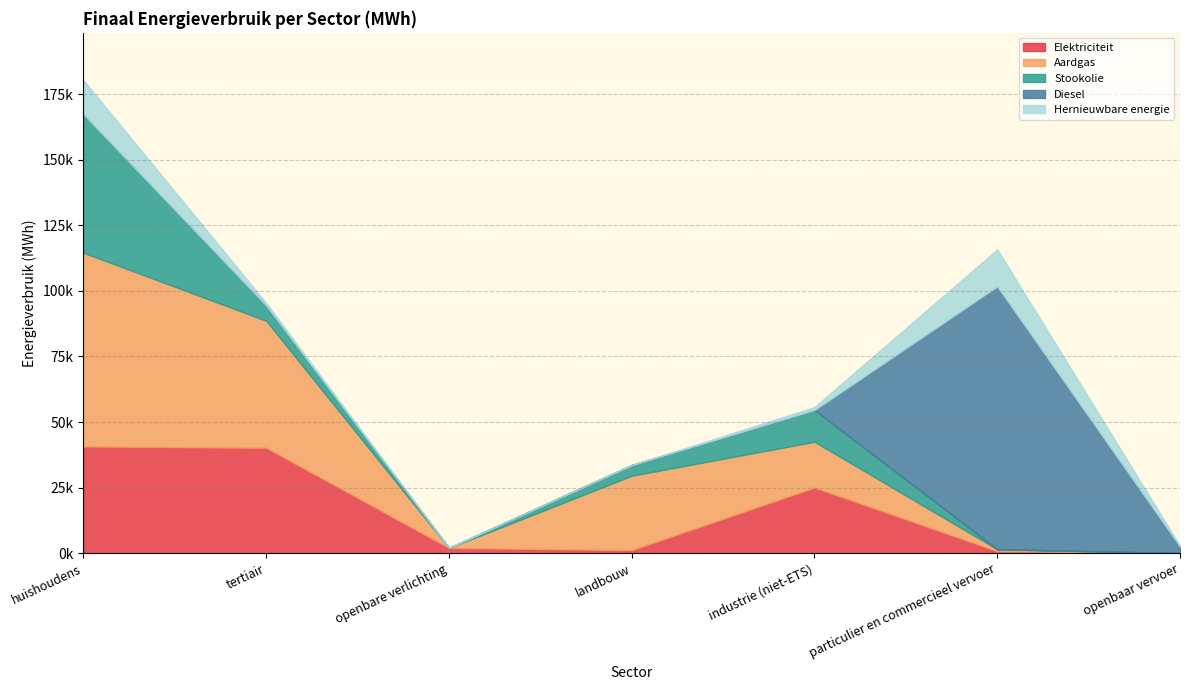

Reading left to right, transcribe all the data shown in this chart.

Elektriciteit: huishoudens=40688.2	tertiair=40207.2	openbare verlichting=2007.6	landbouw=1174.4	industrie (niet-ETS)=25049.9	particulier en commercieel vervoer=775.2	openbaar vervoer=60.3
Aardgas: huishoudens=73881.1	tertiair=48411.0	openbare verlichting=0.0	landbouw=28356.2	industrie (niet-ETS)=17426.8	particulier en commercieel vervoer=703.5	openbaar vervoer=0.0
Stookolie: huishoudens=52721.9	tertiair=5764.2	openbare verlichting=0.0	landbouw=4069.0	industrie (niet-ETS)=12109.1	particulier en commercieel vervoer=0.0	openbaar vervoer=0.0
Diesel: huishoudens=0.0	tertiair=0.0	openbare verlichting=0.0	landbouw=0.0	industrie (niet-ETS)=0.0	particulier en commercieel vervoer=100241.1	openbaar vervoer=2477.0
Hernieuwbare energie: huishoudens=13067.0	tertiair=1014.0	openbare verlichting=0.0	landbouw=0.0	industrie (niet-ETS)=1121.6	particulier en commercieel vervoer=14129.5	openbaar vervoer=277.3